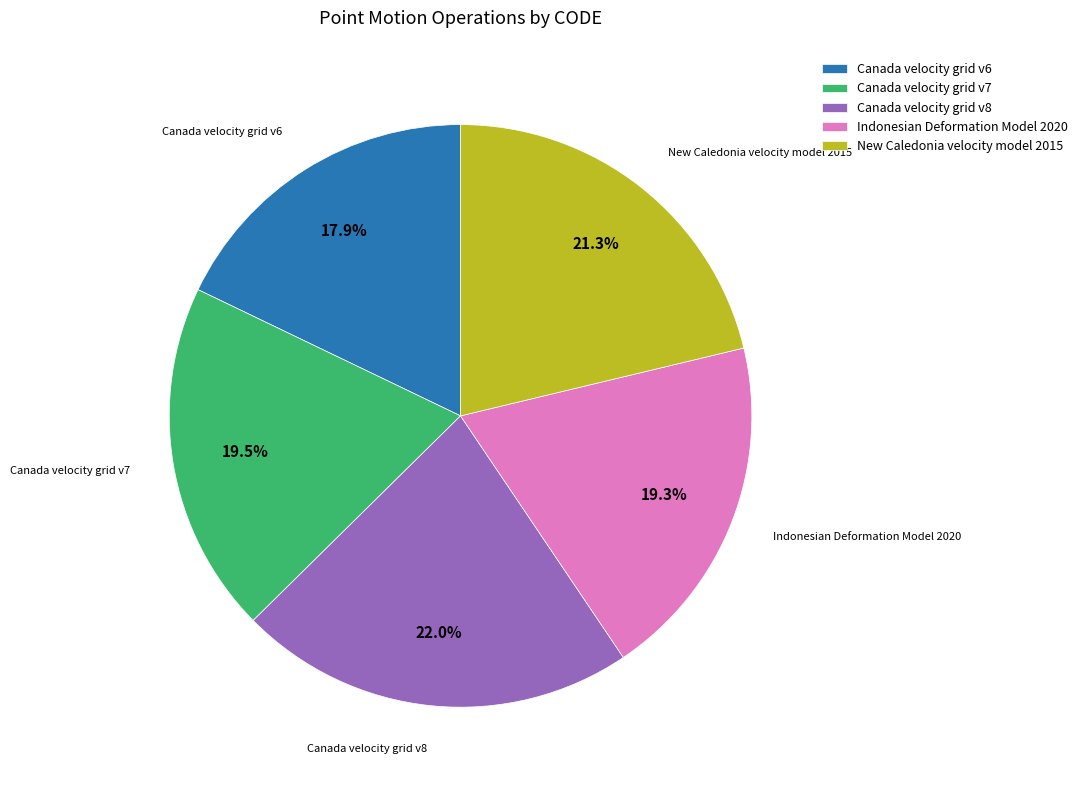

To the nearest percent, what percentage of the pie is Canada velocity grid v6?

18%